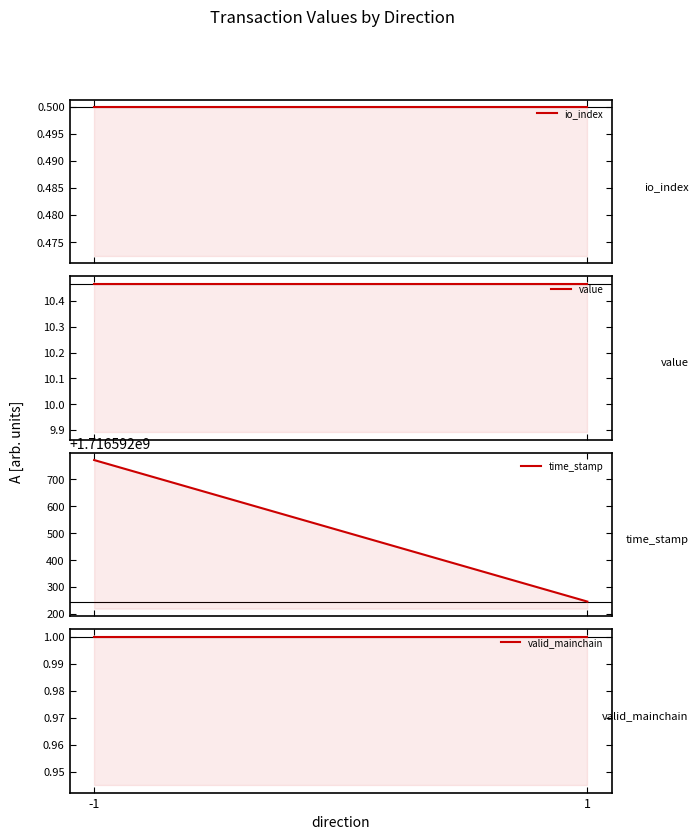

How many values in the io_index series are below 1?

2